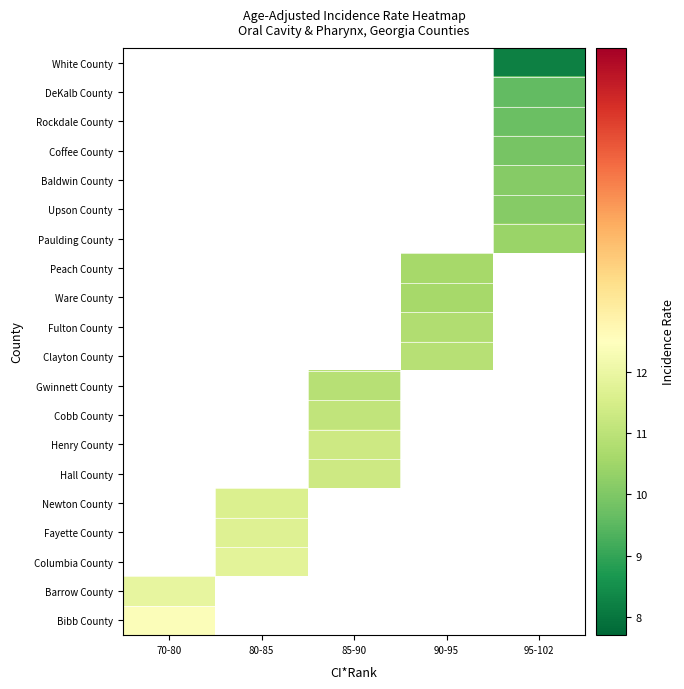

Between 80-85 and 95-102, which is larger?

95-102